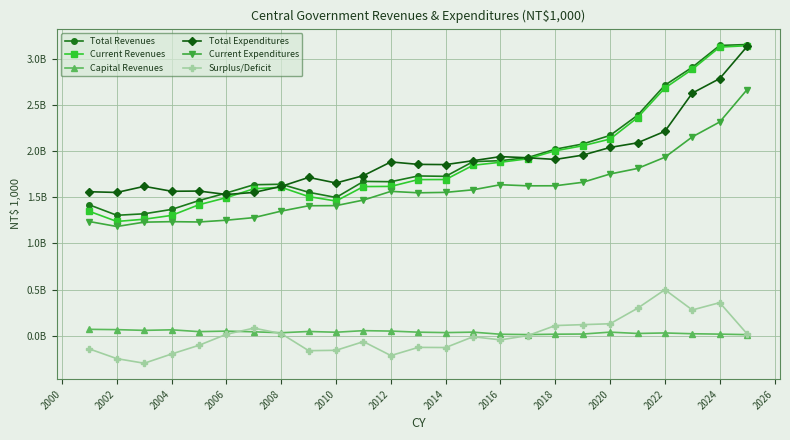

Is this an area chart (filled region under the line)?

No